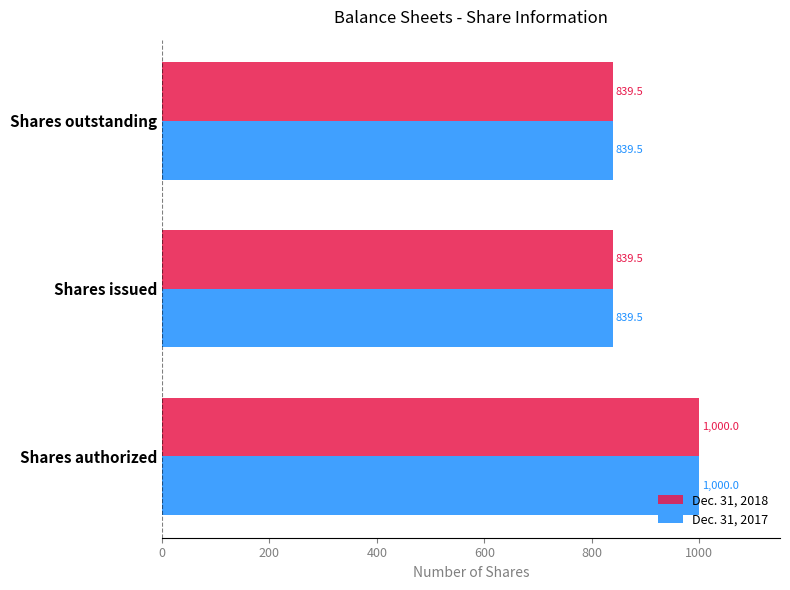

What is the minimum value for Dec. 31, 2018?

839.5